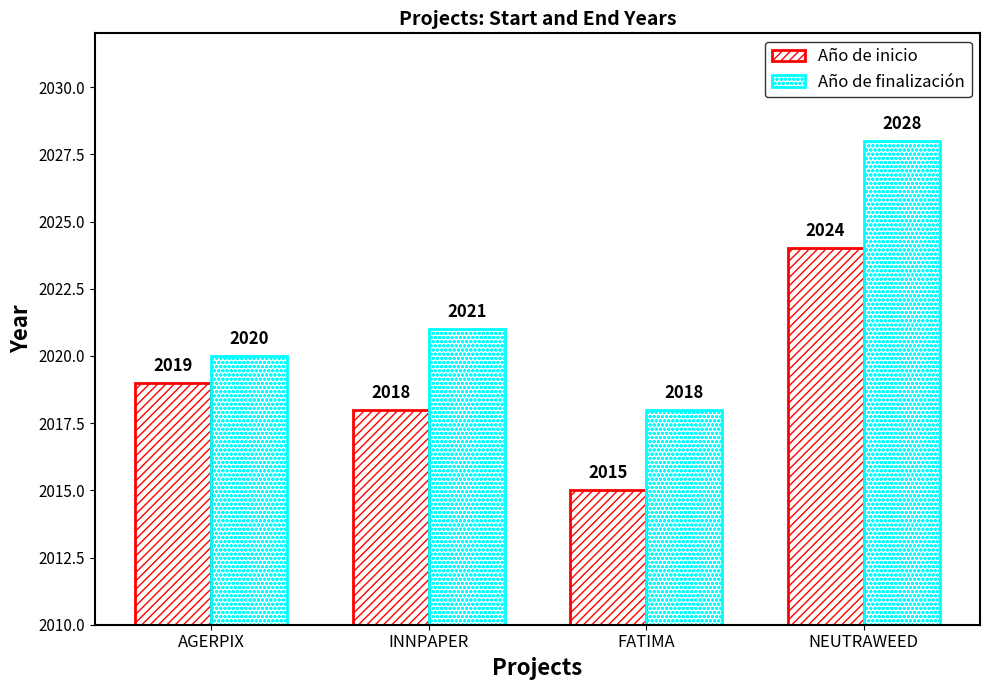

Are the bars horizontal?

No